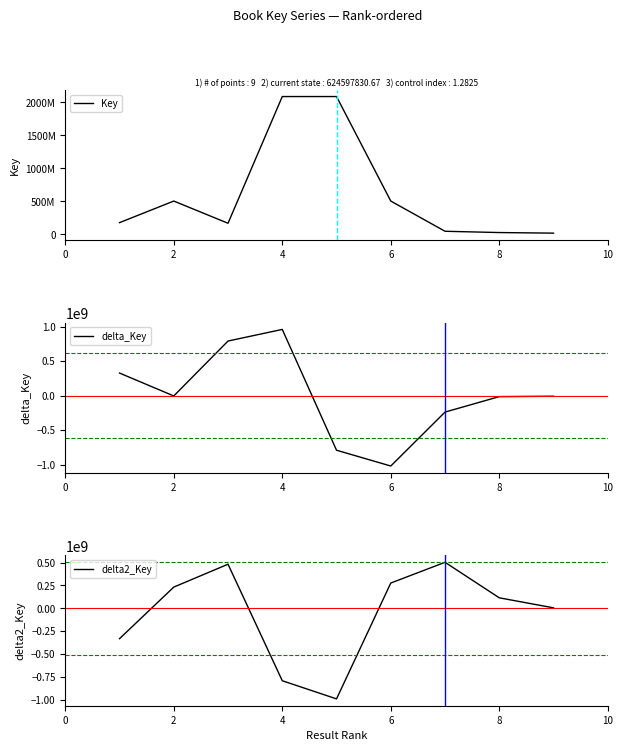

What is the average value of the delta_Key series?

30013.8